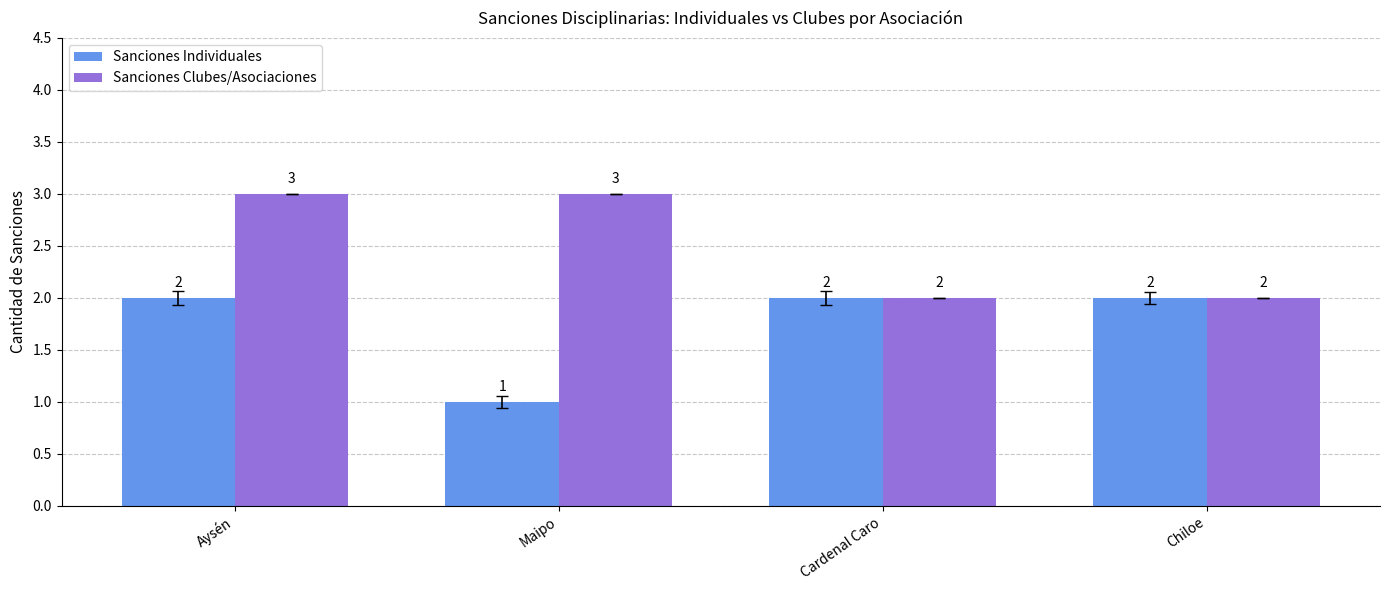

Reading right to left, what are all the values shown in this chart?

Sanciones Individuales: 2	2	1	2
Sanciones Clubes/Asociaciones: 2	2	3	3